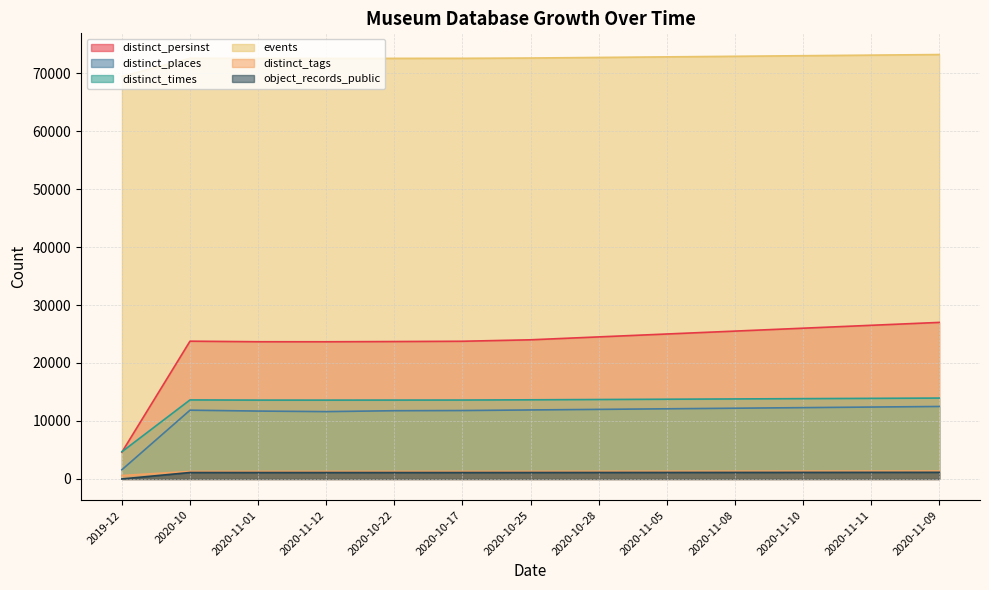

What is the sum of the events values at 2020-11-10 and 2020-10-25?

145600